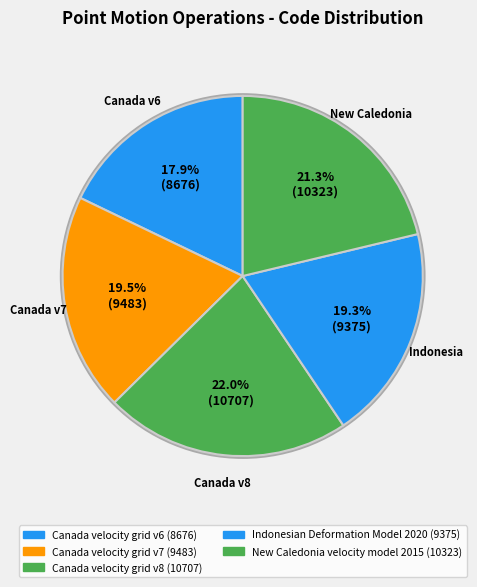

How many slices are in this pie chart?

5